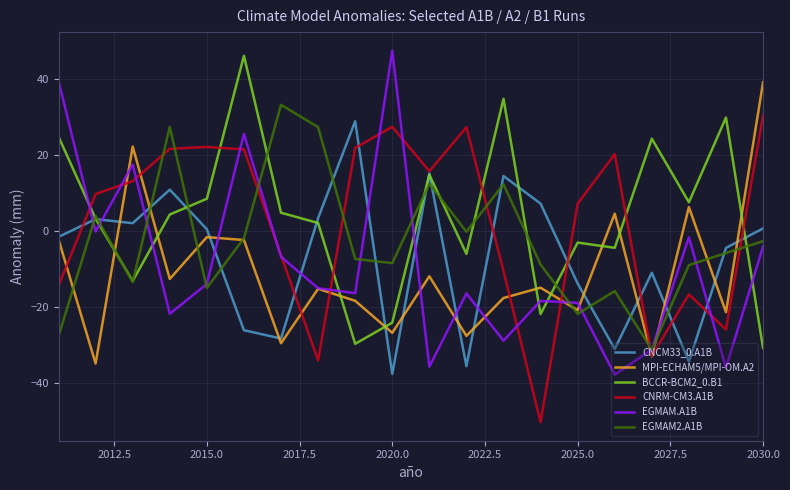

What is the smallest value displayed?

-50.2